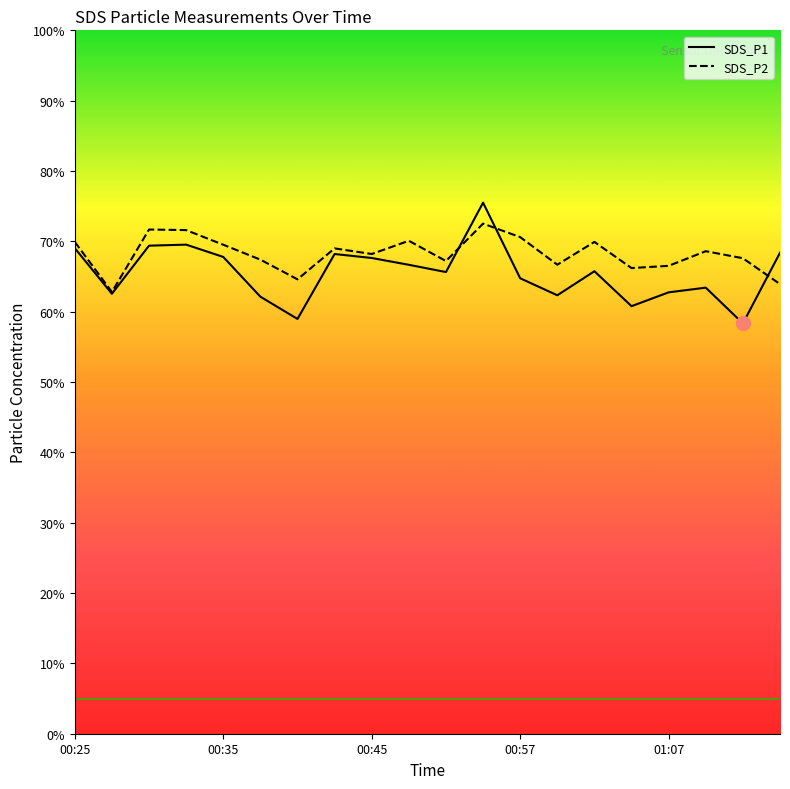

How many distinct data groups are displayed?

2